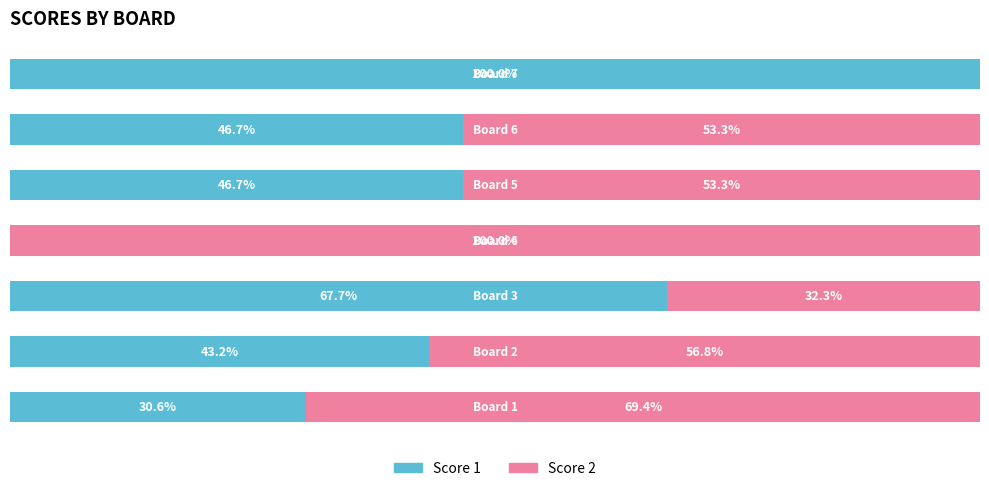

What are all the series names shown in the legend?

Score 1, Score 2